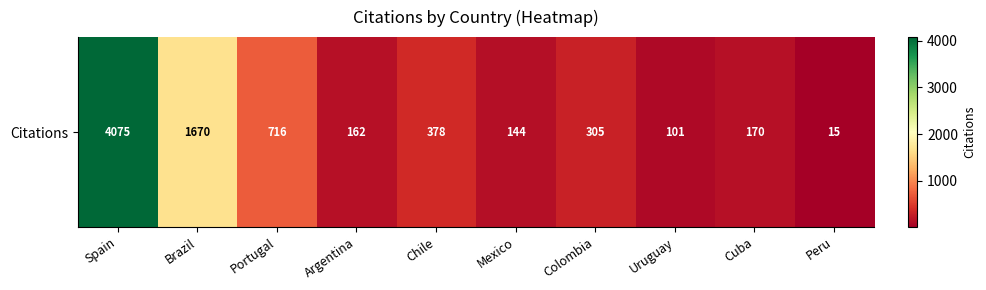

Reading left to right, list all the values displayed in this chart.

4075	1670	716	162	378	144	305	101	170	15